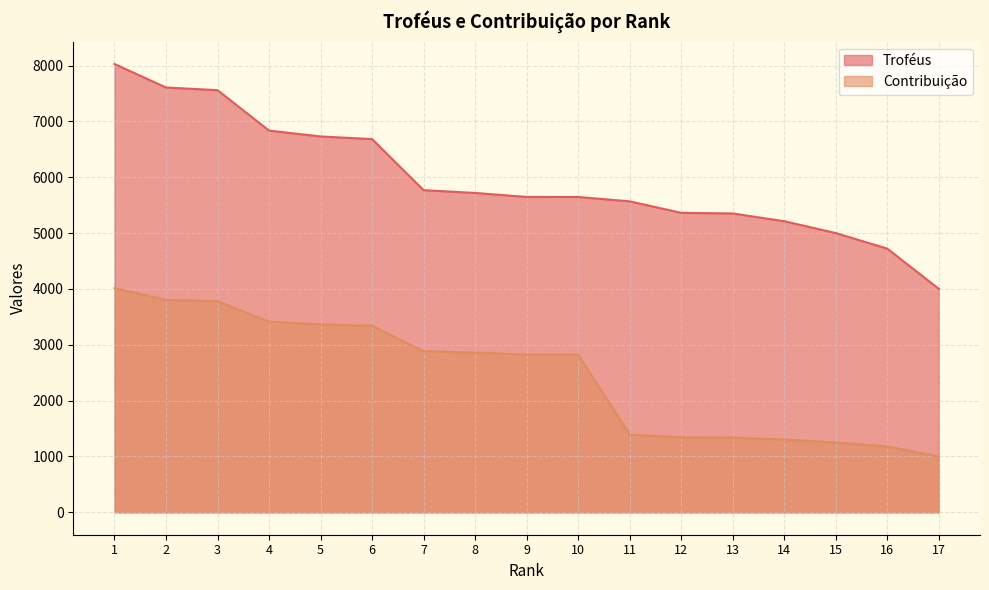

True or false: Contribuição and Troféus intersect in this chart.

False